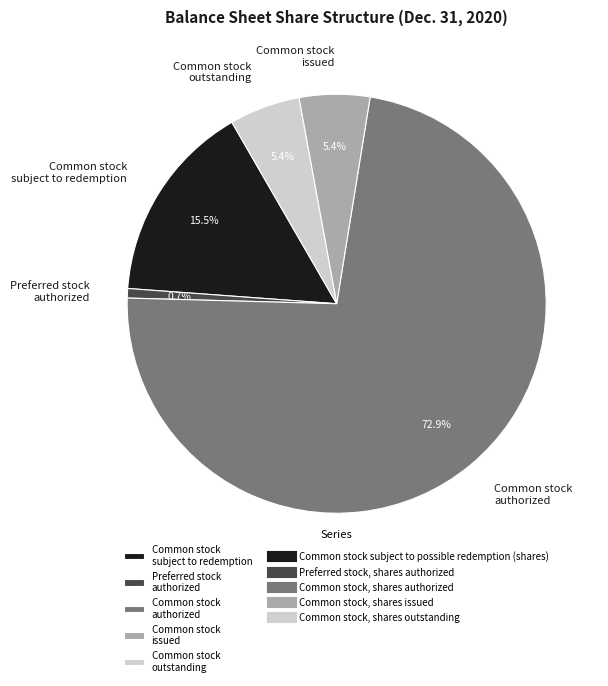

To the nearest percent, what is the average slice percentage?

20%